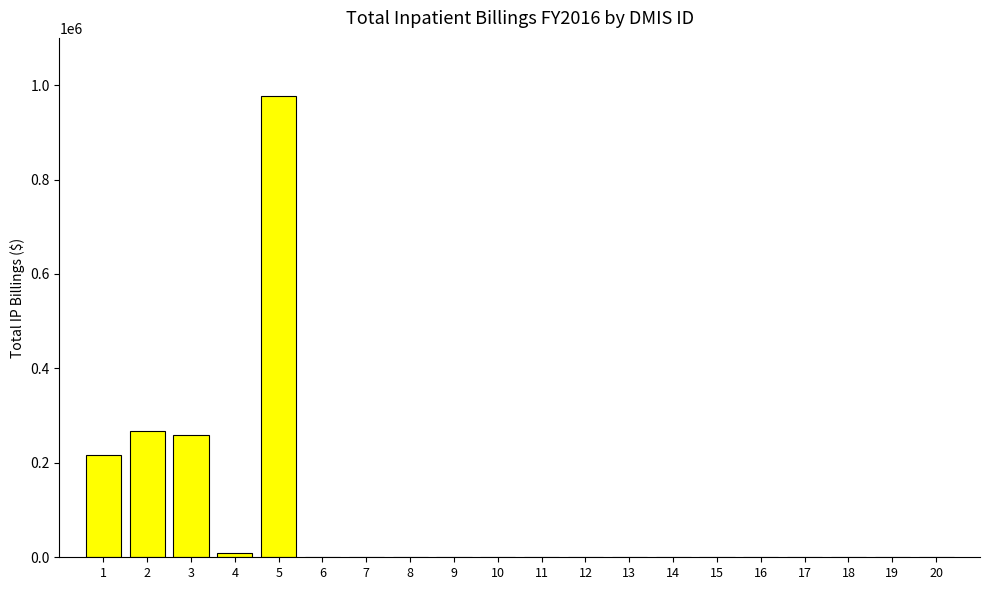

What is the sum of all values?

1726948.0